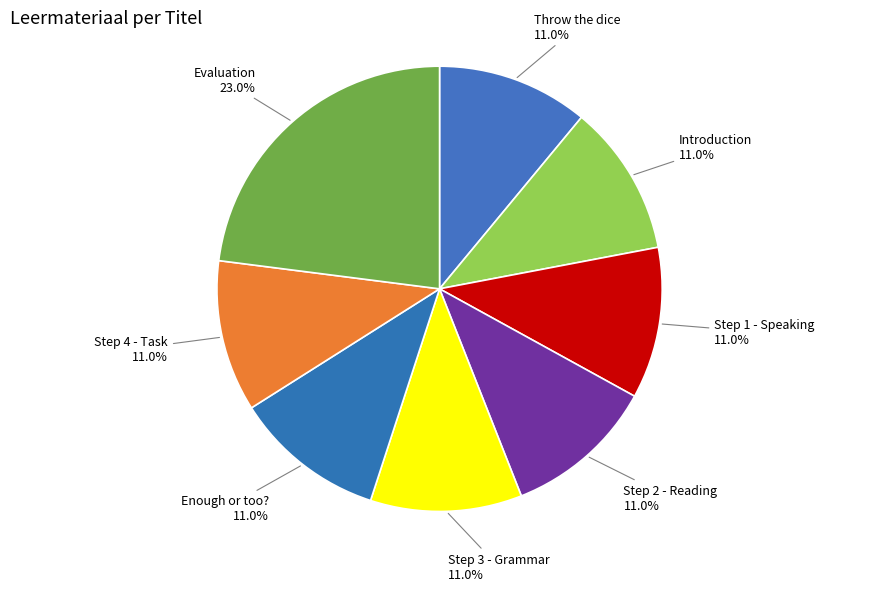

To the nearest percent, what portion does Introduction represent?

11%